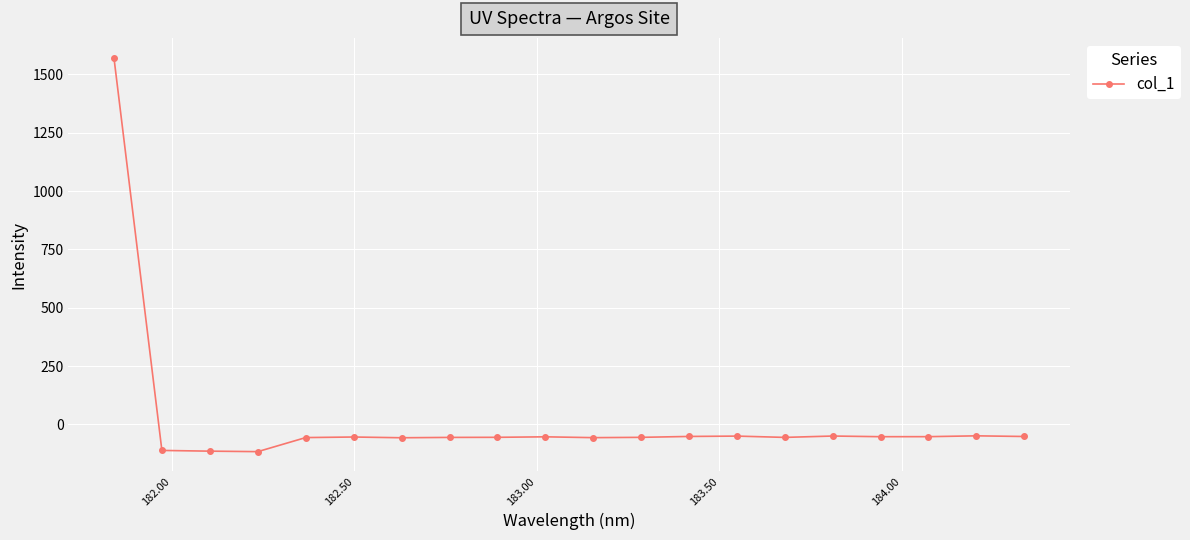

What is the minimum value shown in the chart?

-116.9